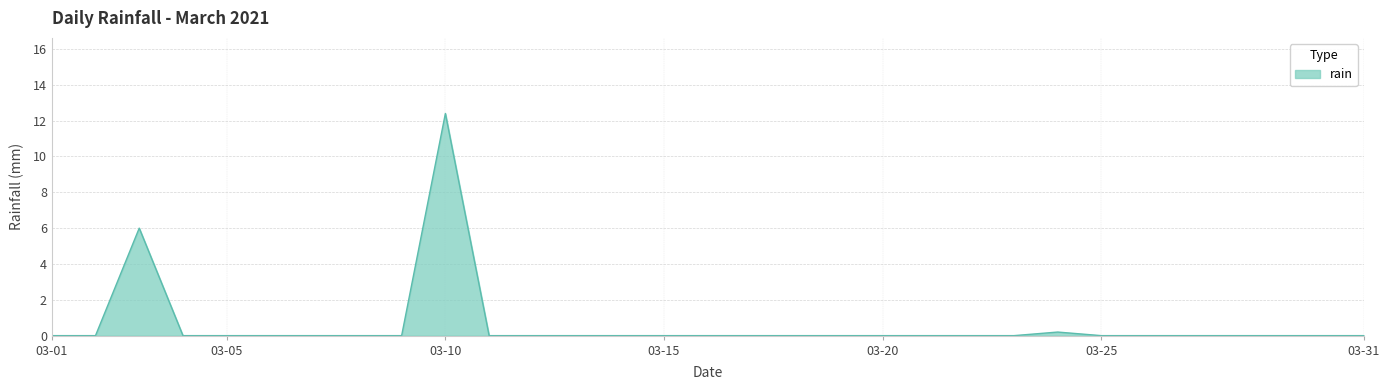

What is the difference between the maximum and minimum values?

12.4